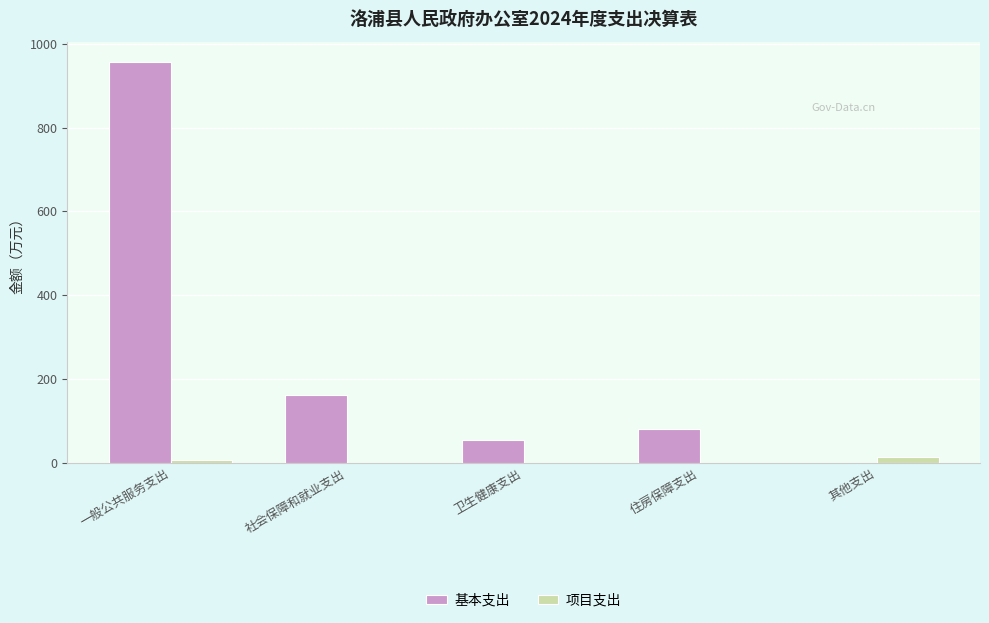

What is the total value across all series at 住房保障支出?

81.4